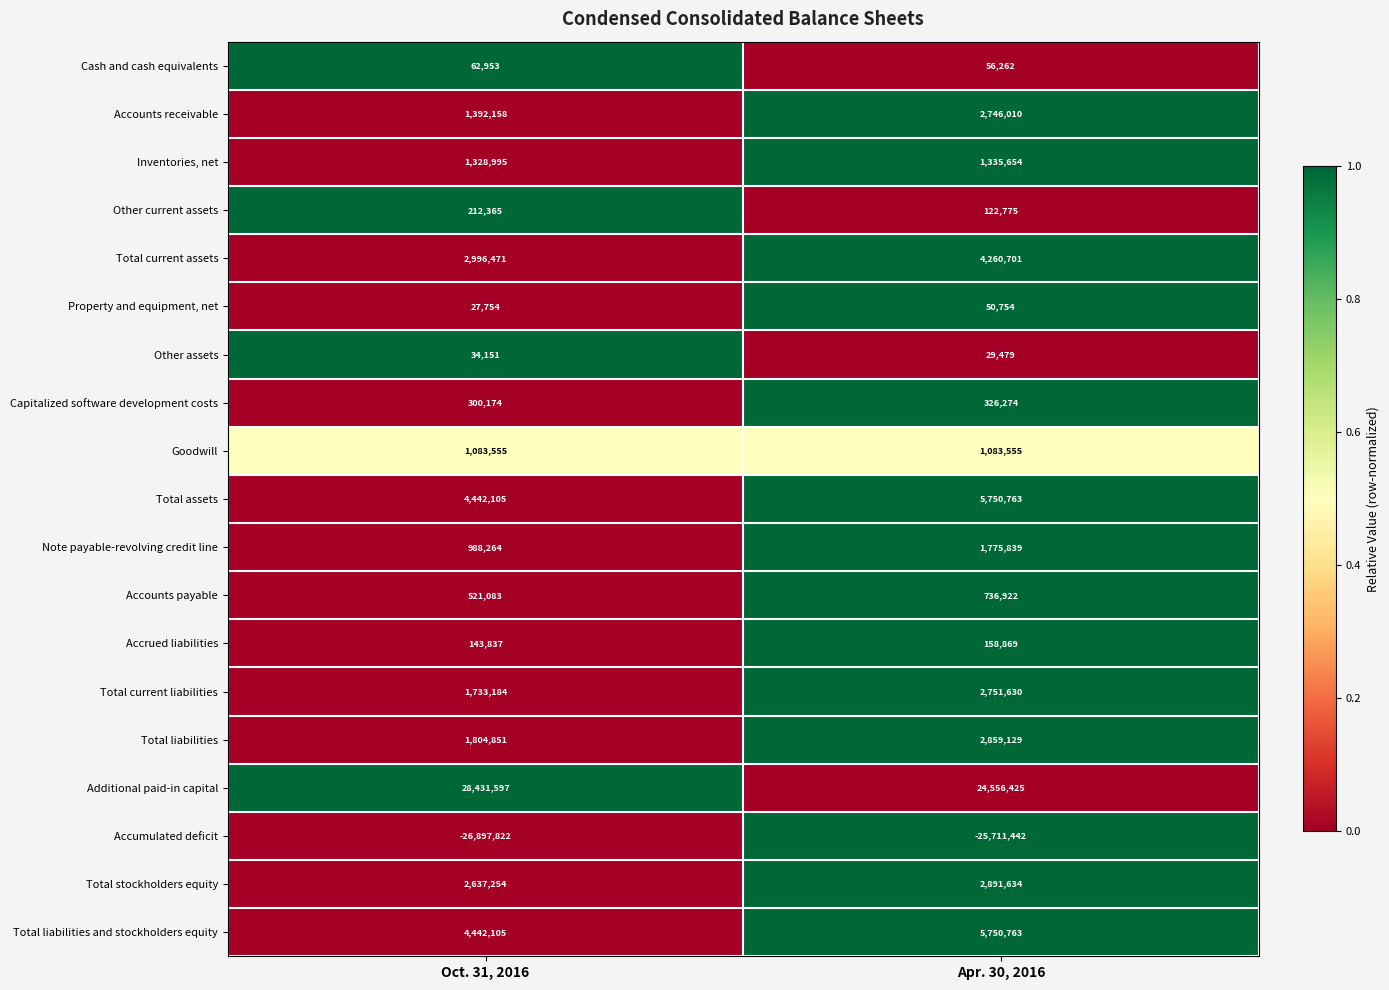

Which series changed the most between Oct. 31, 2016 and Apr. 30, 2016?

Additional paid-in capital